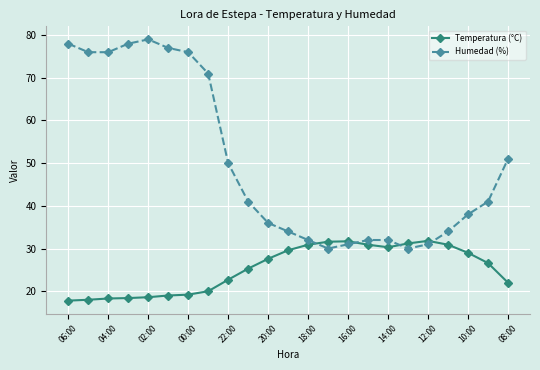

What is the smallest value displayed?

17.8